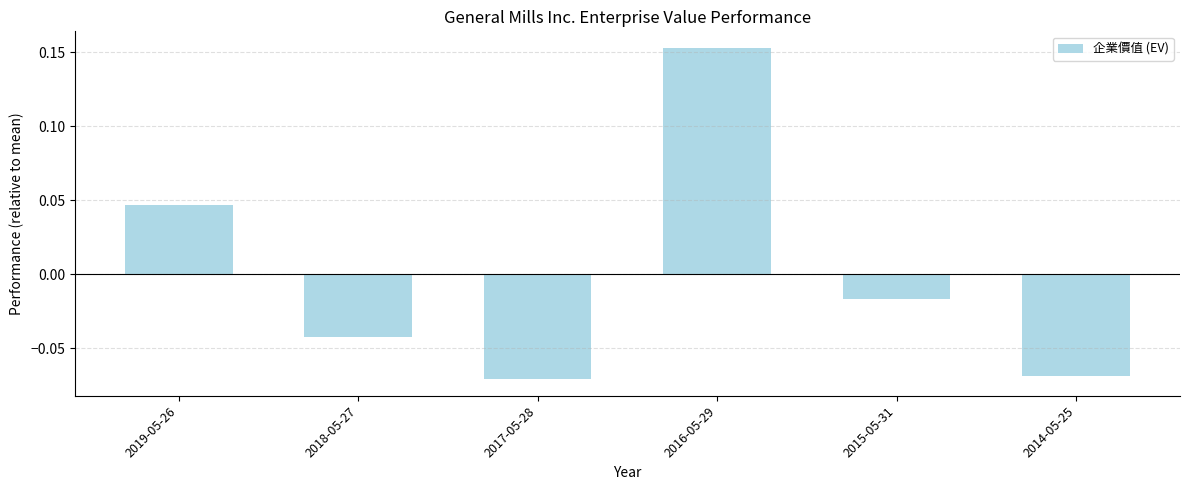

Between 2014-05-25 and 2018-05-27, which is larger?

2018-05-27